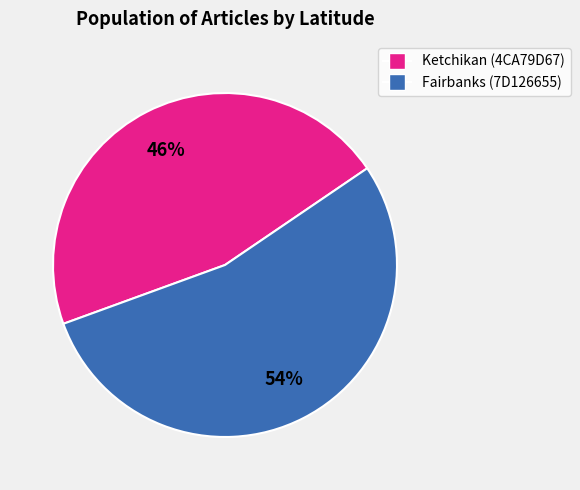

Combined, do Fairbanks (7D126655) and Ketchikan (4CA79D67) account for over 50%?

Yes